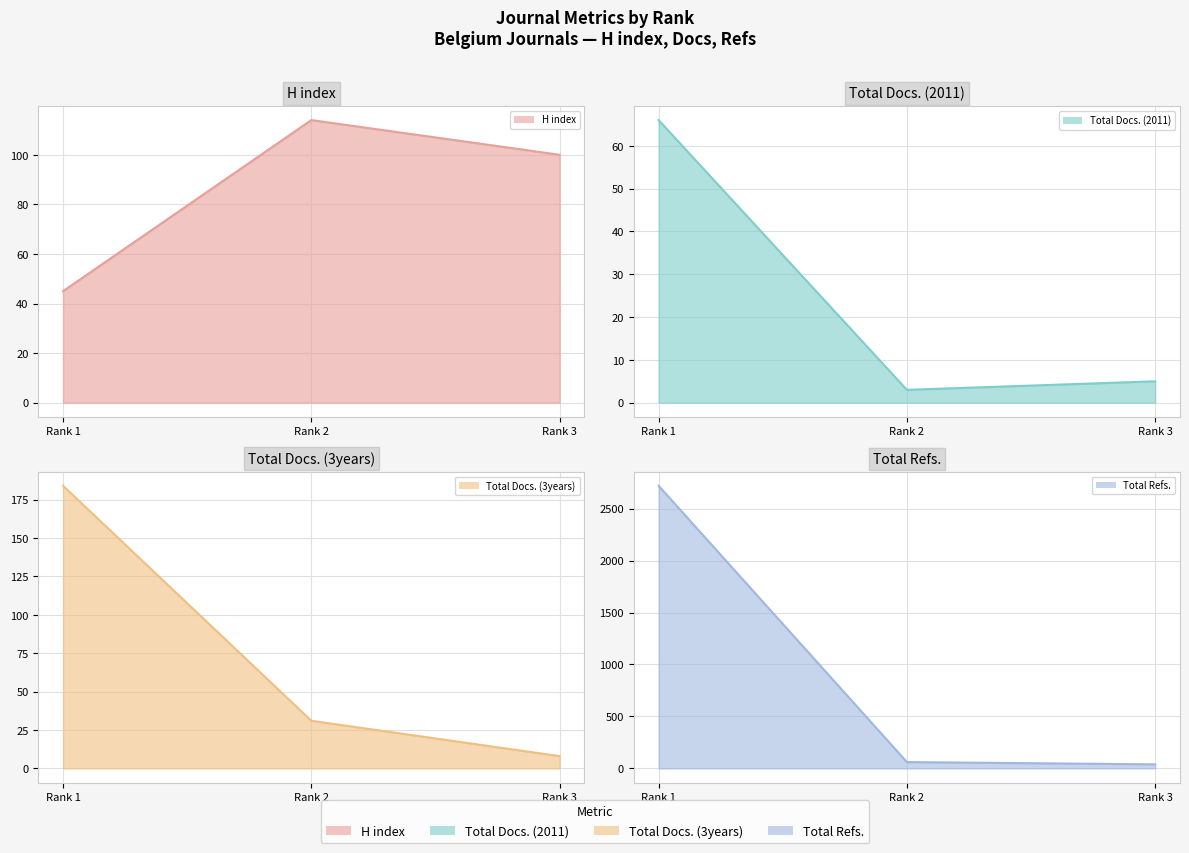

True or false: Total Docs. (3years) line has a value of 13 at Rank 3.

False